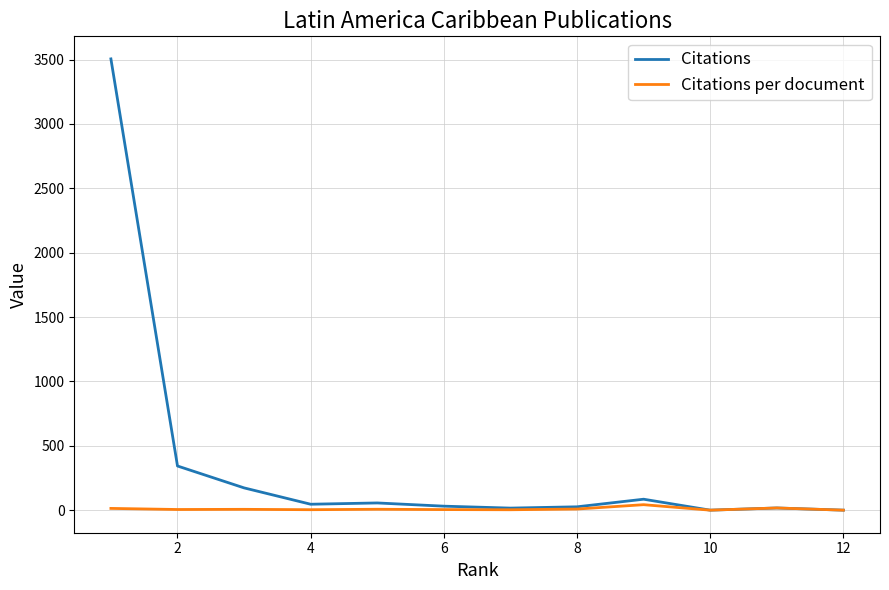

List the series in order of their overall mean, highest first.

Citations, Citations per document